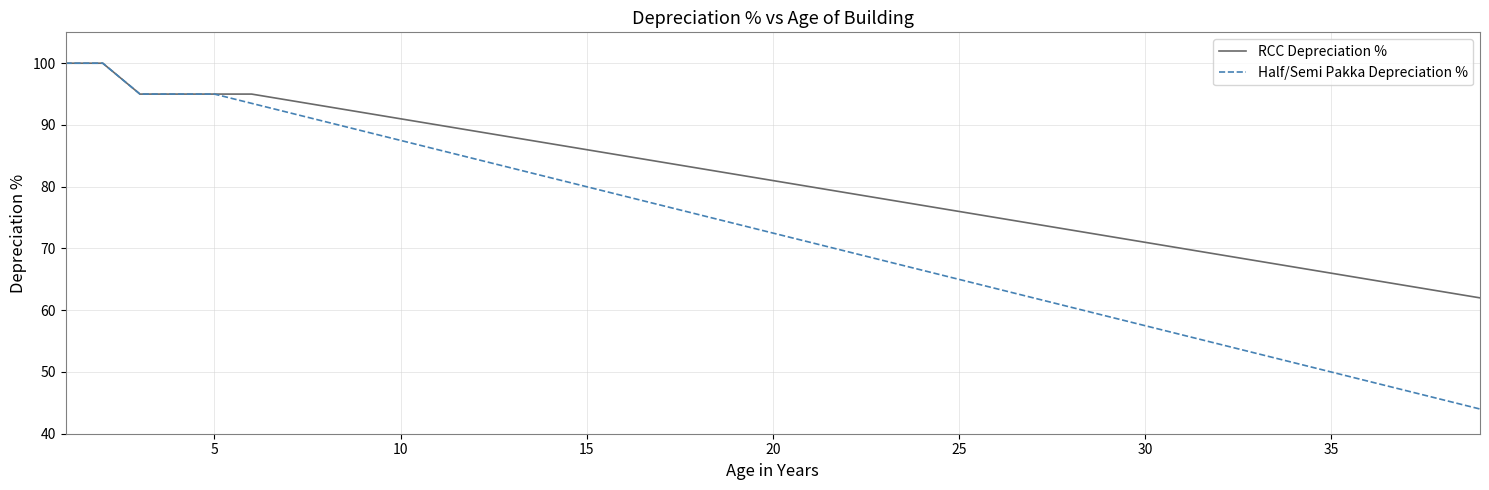

Reading right to left, what are all the values shown in this chart?

RCC Depreciation %: 62.0	63.0	64.0	65.0	66.0	67.0	68.0	69.0	70.0	71.0	72.0	73.0	74.0	75.0	76.0	77.0	78.0	79.0	80.0	81.0	82.0	83.0	84.0	85.0	86.0	87.0	88.0	89.0	90.0	91.0	92.0	93.0	94.0	95.0	95.0	95.0	95.0	100.0	100.0
Half/Semi Pakka Depreciation %: 44.0	45.5	47.0	48.5	50.0	51.5	53.0	54.5	56.0	57.5	59.0	60.5	62.0	63.5	65.0	66.5	68.0	69.5	71.0	72.5	74.0	75.5	77.0	78.5	80.0	81.5	83.0	84.5	86.0	87.5	89.0	90.5	92.0	93.5	95.0	95.0	95.0	100.0	100.0